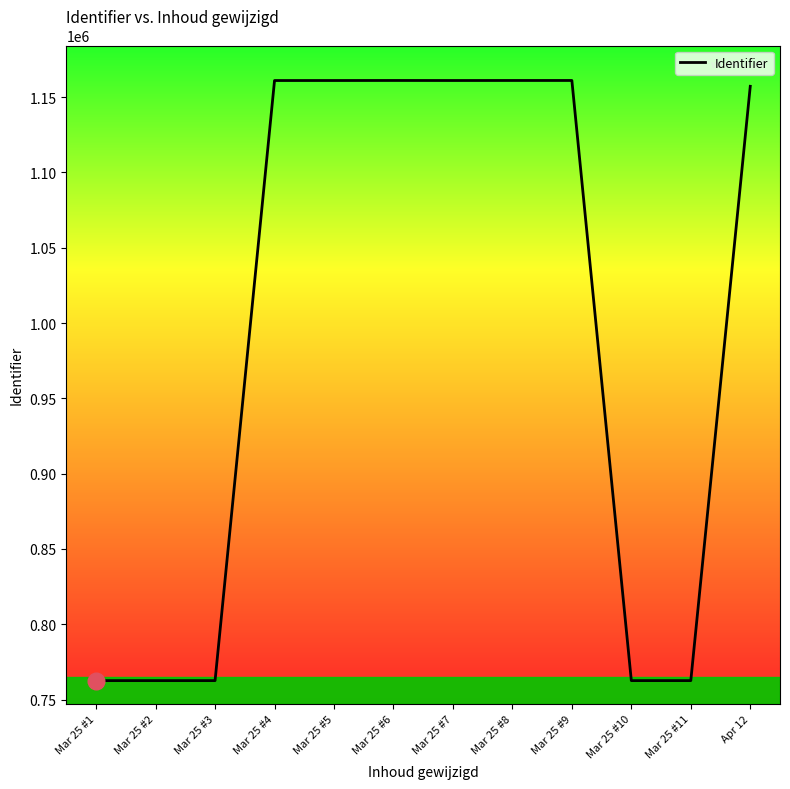

What is the difference between the values at Apr 12 and Mar 25 #3?

394664